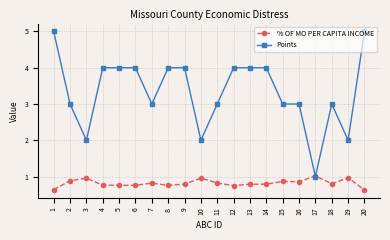

Between 4 and 18, which series saw the biggest shift?

Points